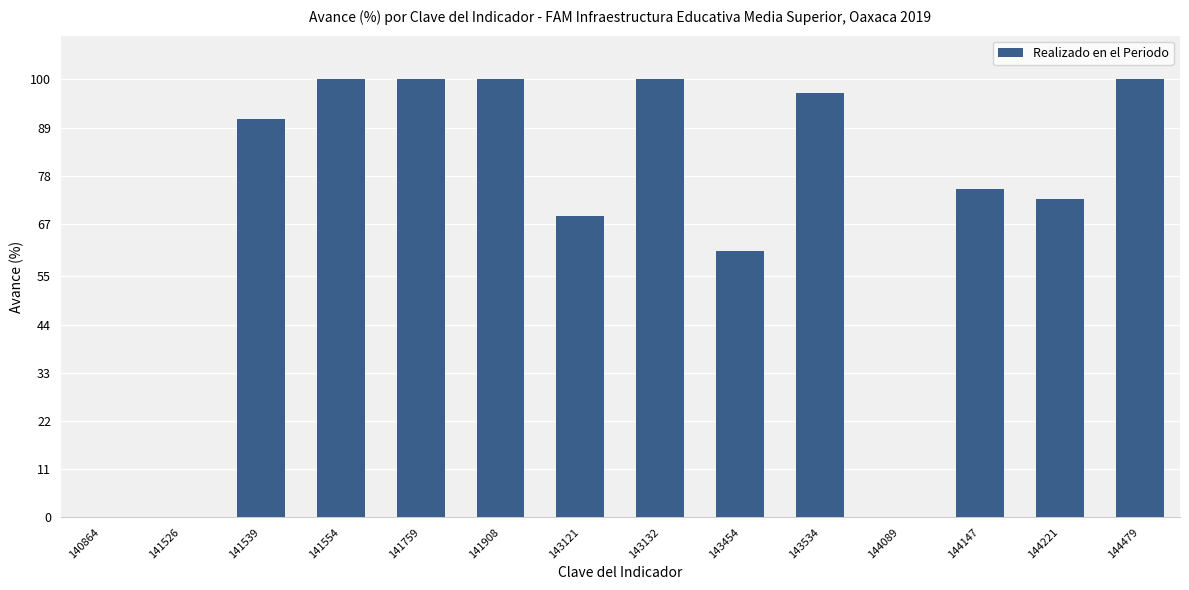

What is the greatest value displayed?

100.0